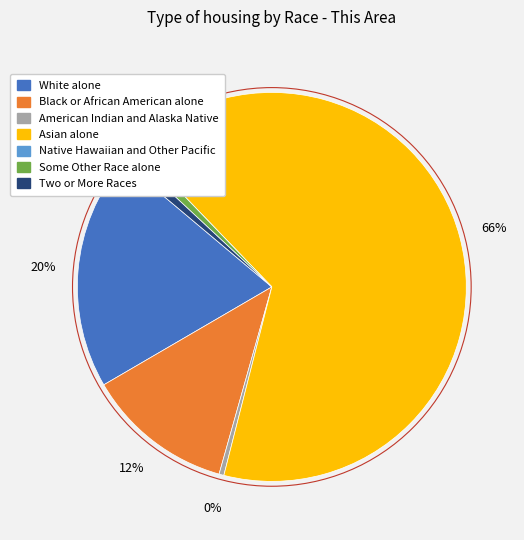

Is there any slice that represents more than half of the pie?

Yes